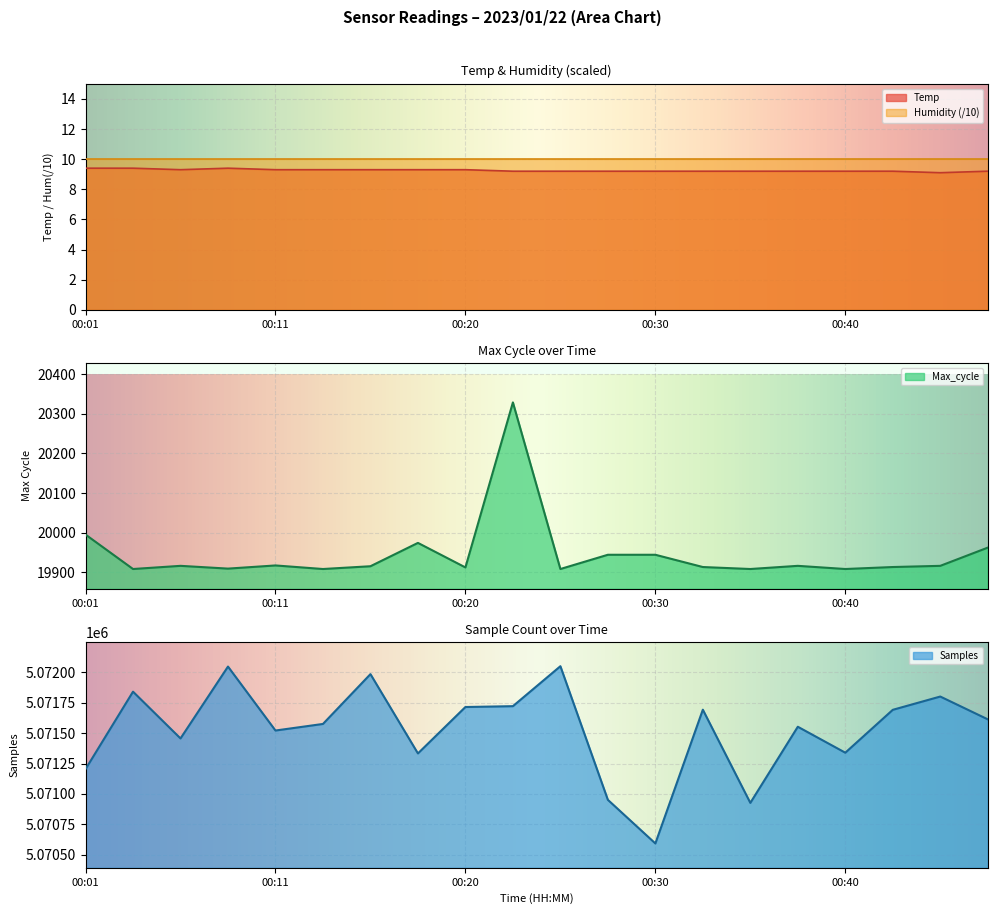

Where does the Samples series first go above 5071613?

00:03